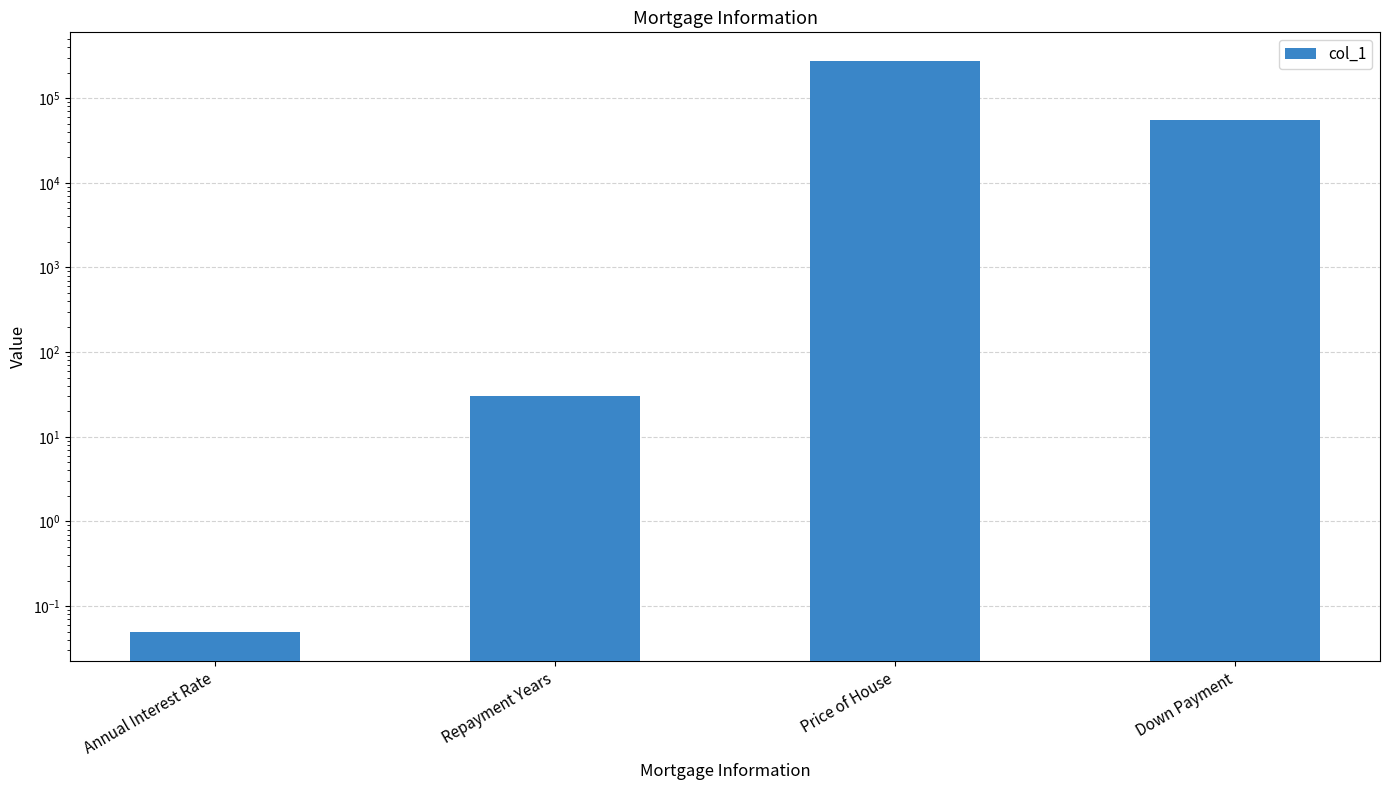

How many series are shown in this chart?

1